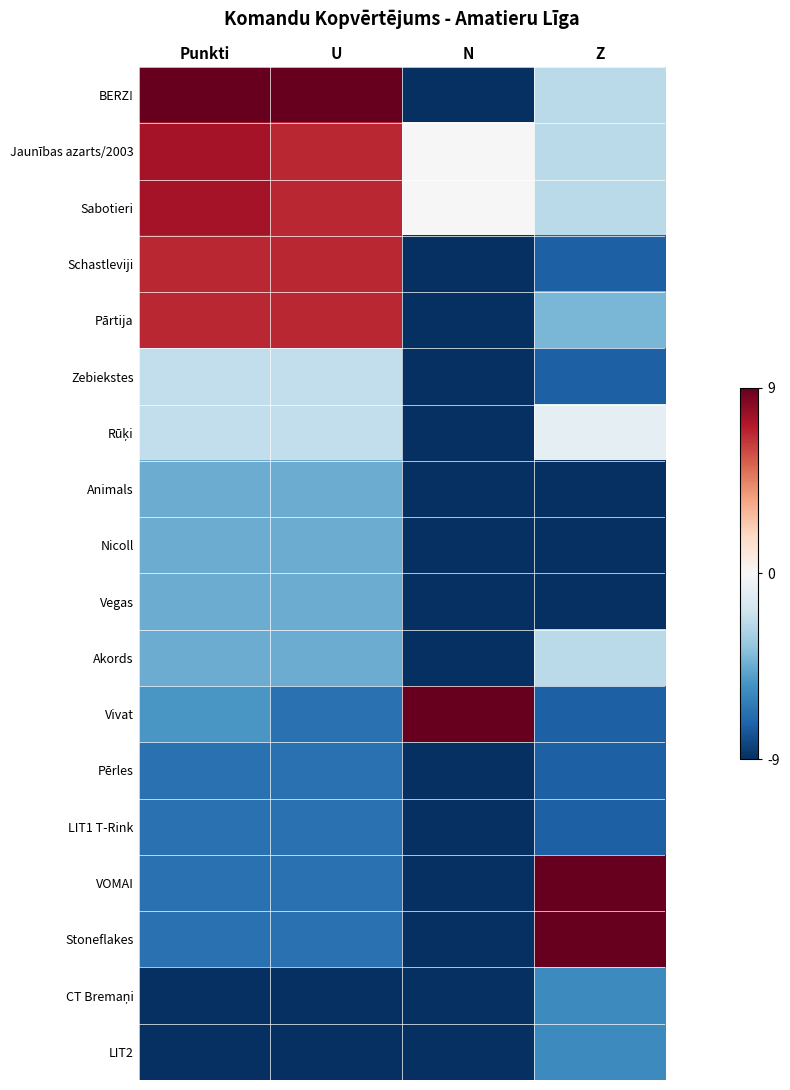

At which category is the sum across all series the highest?

Punkti